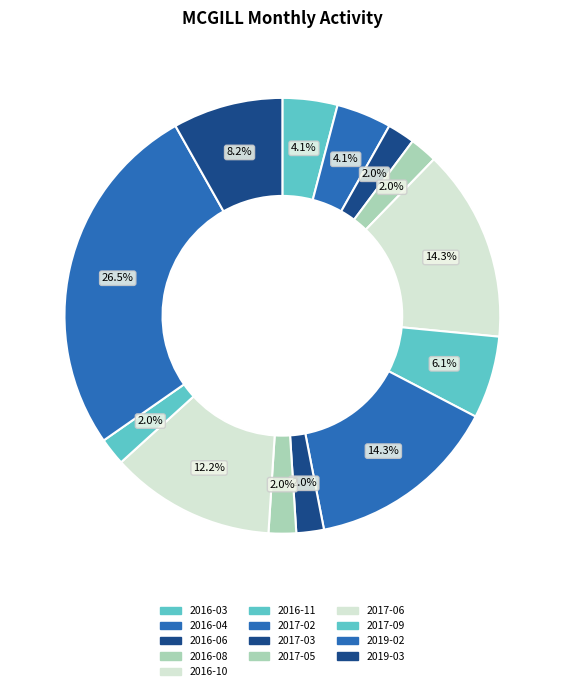

To the nearest percent, what portion does 2017-05 represent?

2%